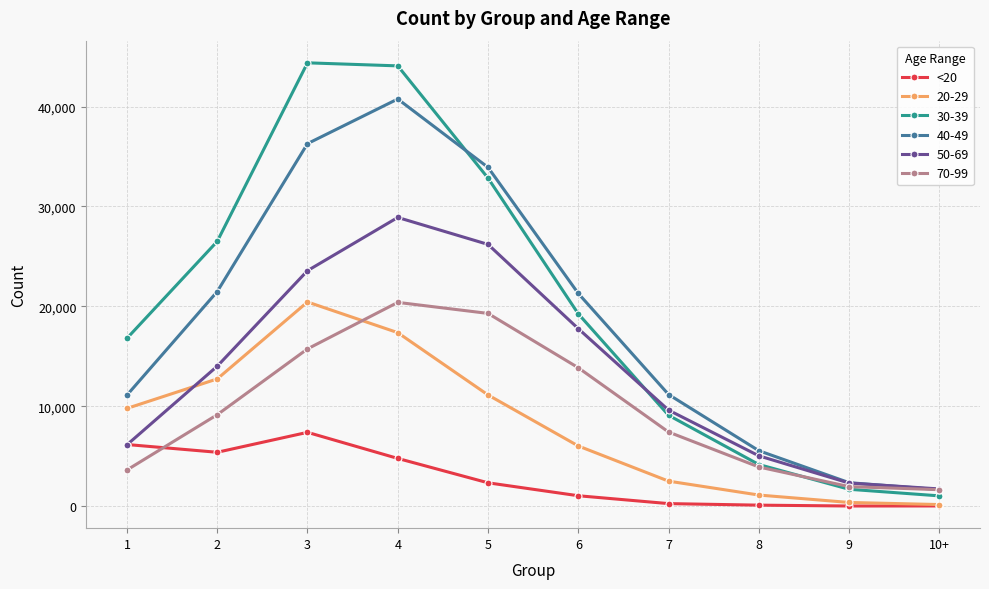

True or false: 40-49 has more than 2 interior local peaks.

False